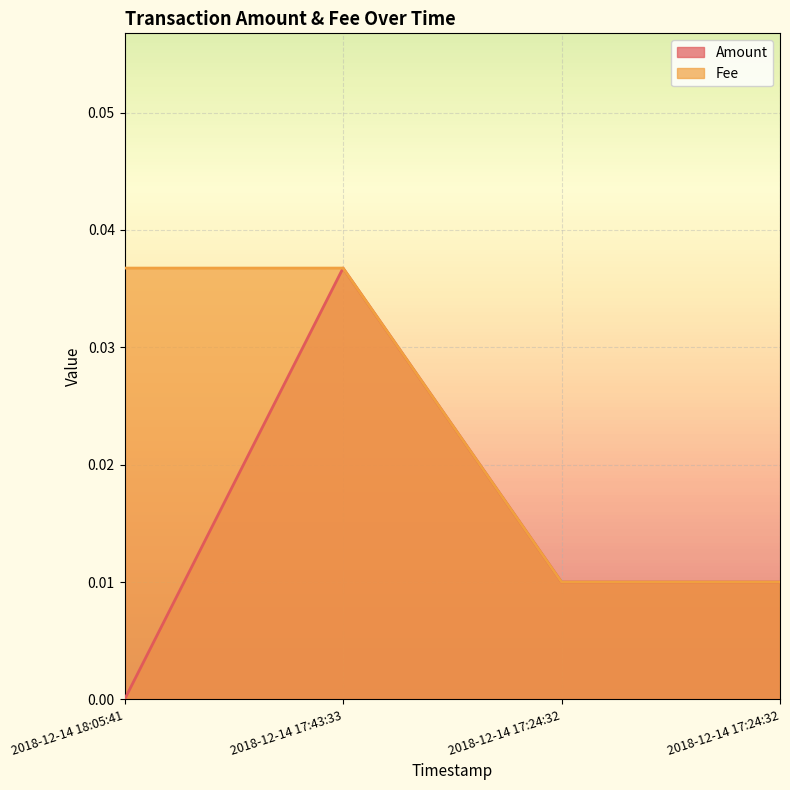

List the labels in order of Fee value, largest first.

2018-12-14 18:05:41, 2018-12-14 17:43:33, 2018-12-14 17:24:32, 2018-12-14 17:24:32